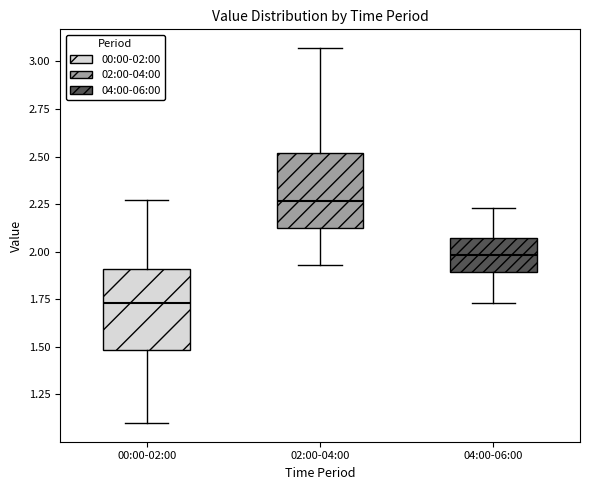

Where does the lower whisker of the box for 00:00-02:00 end on the y-axis? The values are not printed on the chart, so give them approximately, as read against the axis.

1.10